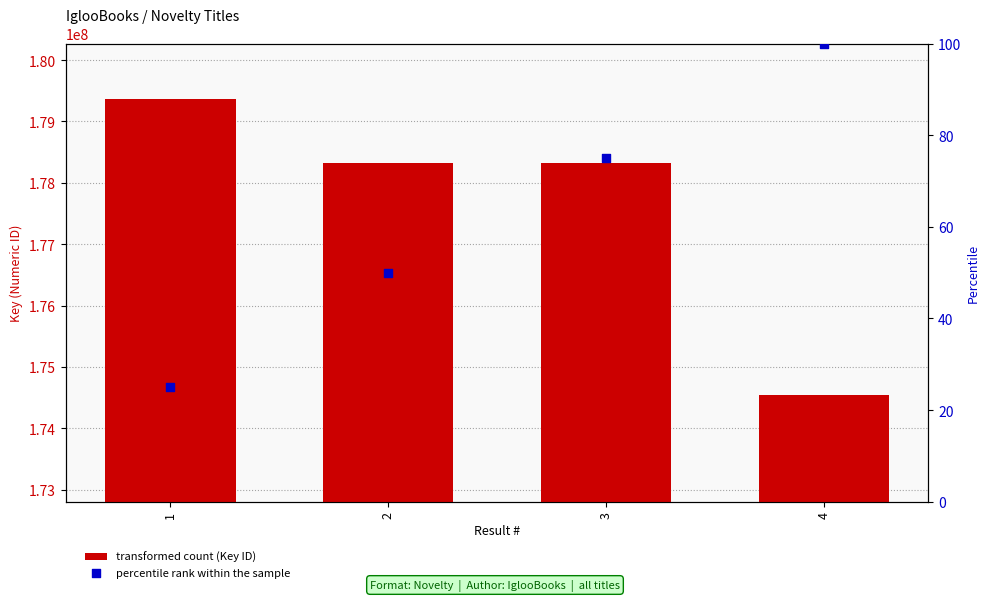

At how many categories does at least one series exceed 111587495?

4